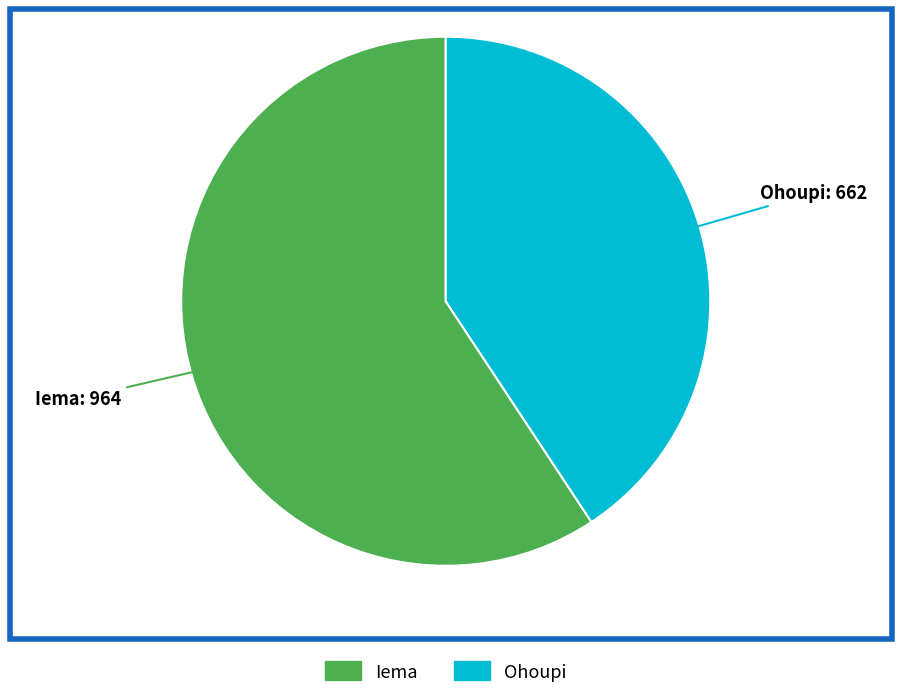

True or false: Iema accounts for 65% of the total.

False